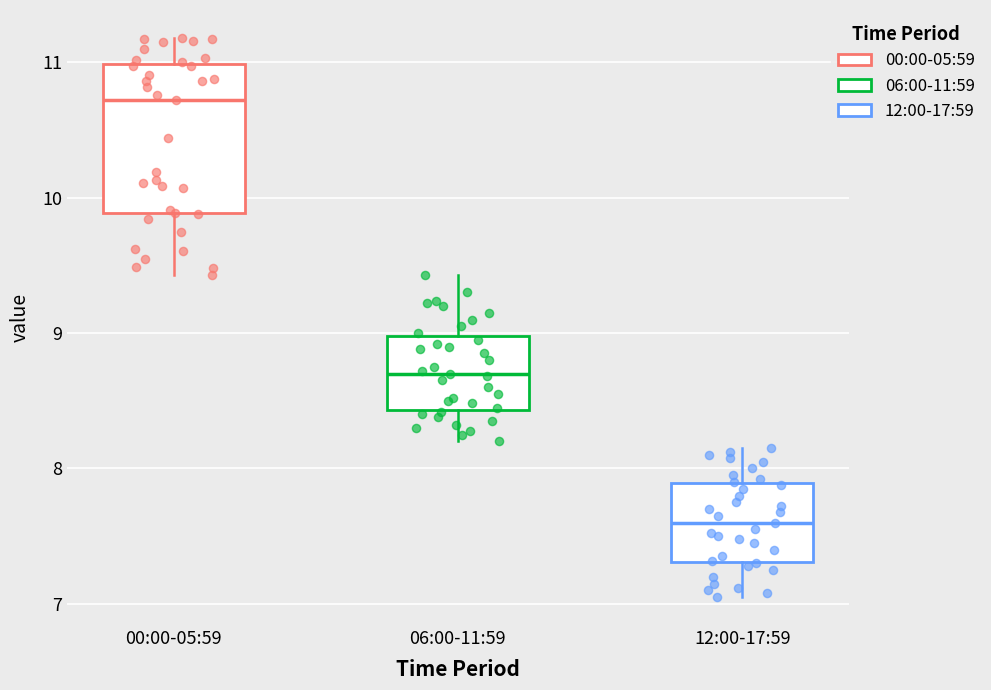

Reading left to right, read every box against the y-axis: the position of its median line, the range the box covers, and the ends of its whiskers. The values are not printed on the chart, so give them approximately, as read against the axis.

00:00-05:59: median 10.7, box 9.9 to 11.0, whiskers 9.4 to 11.2
06:00-11:59: median 8.7, box 8.4 to 9.0, whiskers 8.2 to 9.4
12:00-17:59: median 7.6, box 7.3 to 7.9, whiskers 7.1 to 8.2